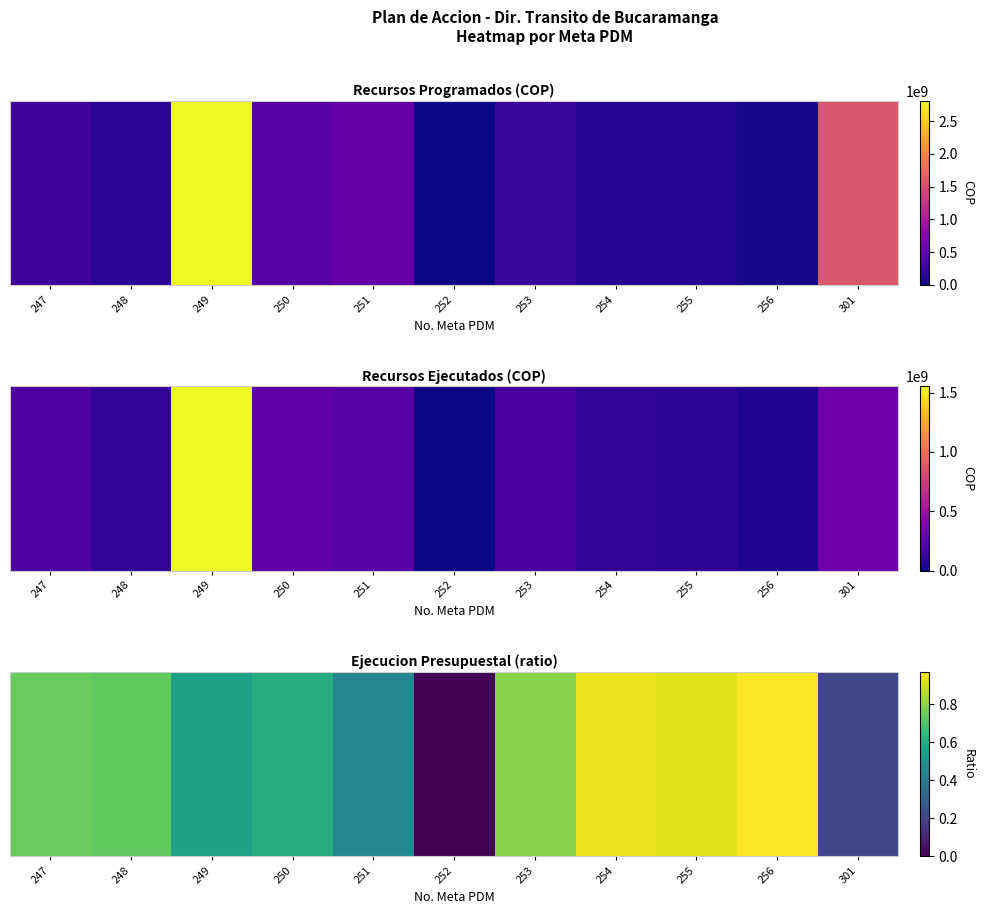

Which label corresponds to the smallest value in the chart?

252